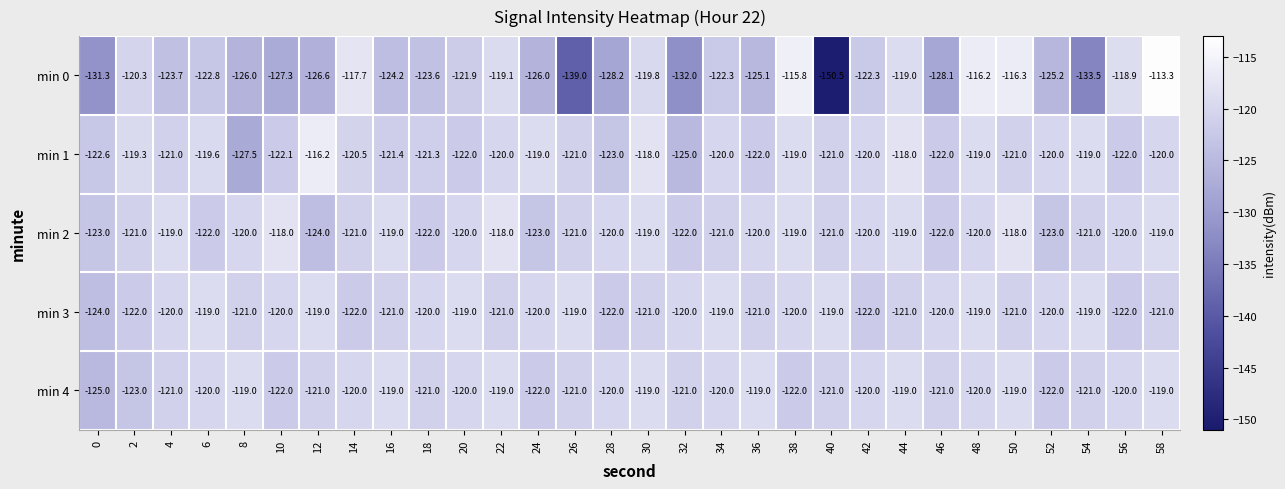

What is the smallest value displayed?

-150.5